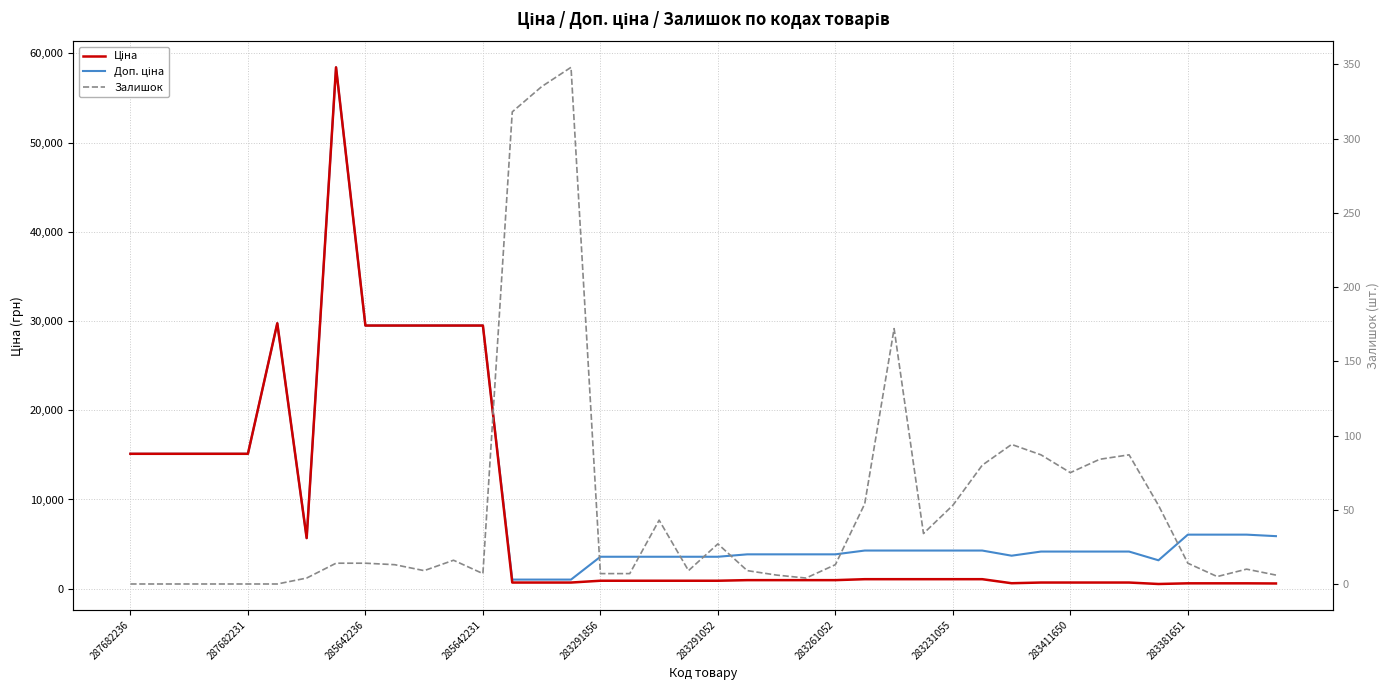

What is the sum of all Доп. ціна values?

422336.0